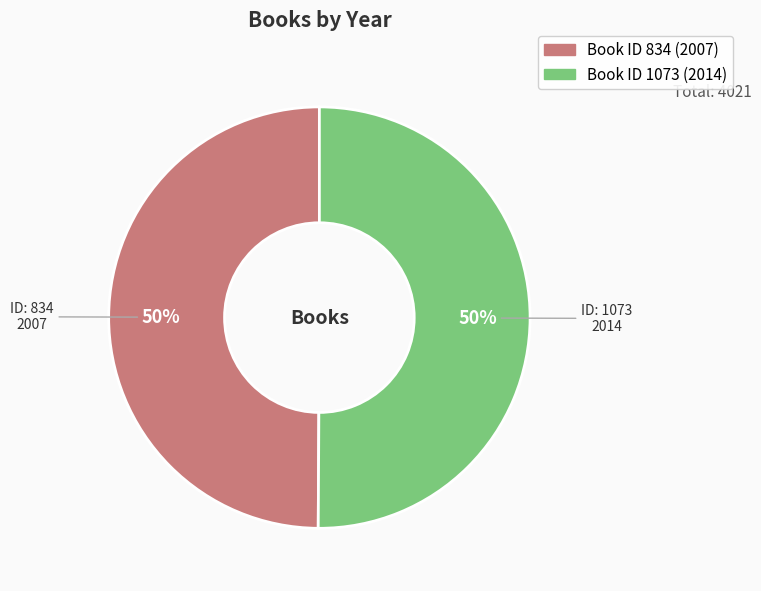

To the nearest percent, what is the average slice percentage?

50%